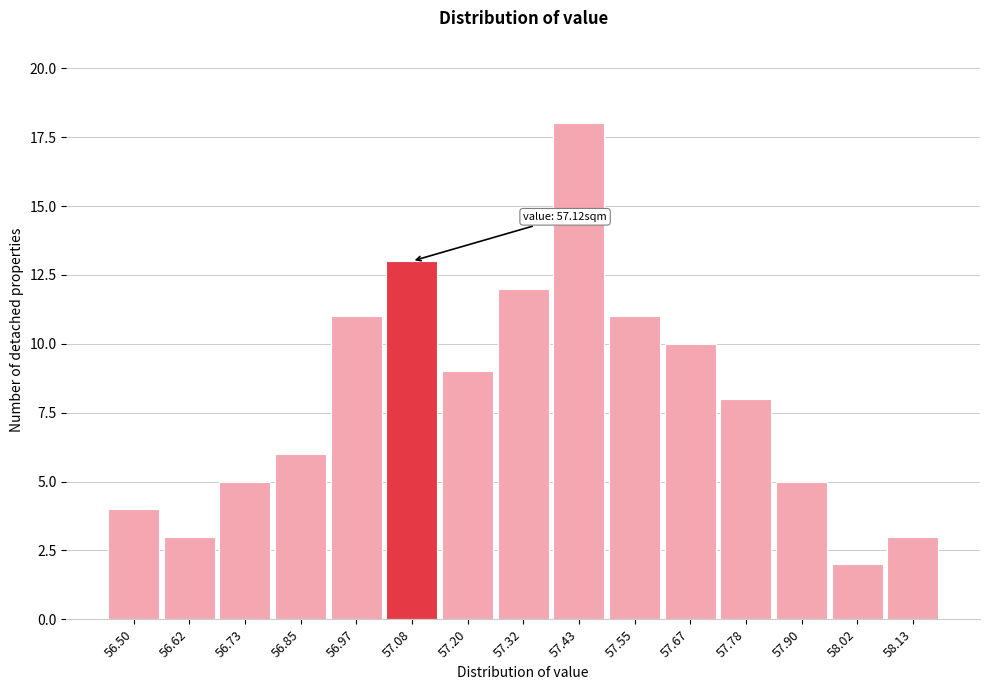

Reading right to left, list all the values displayed in this chart.

58.13=3	58.02=2	57.90=5	57.78=8	57.67=10	57.55=11	57.43=18	57.32=12	57.20=9	57.08=13	56.97=11	56.85=6	56.73=5	56.62=3	56.50=4